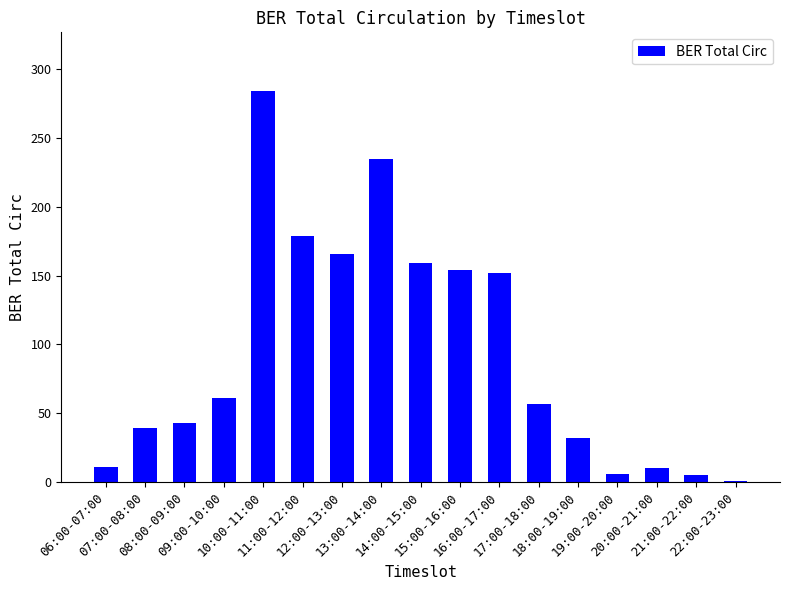

At which category does the chart reach its peak across all series?

10:00-11:00